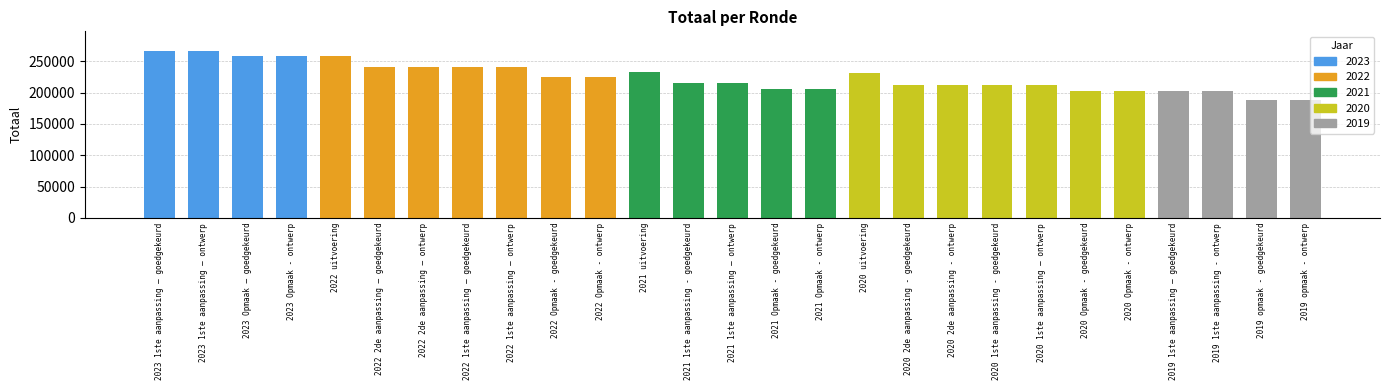

How many data points does each series have?

27